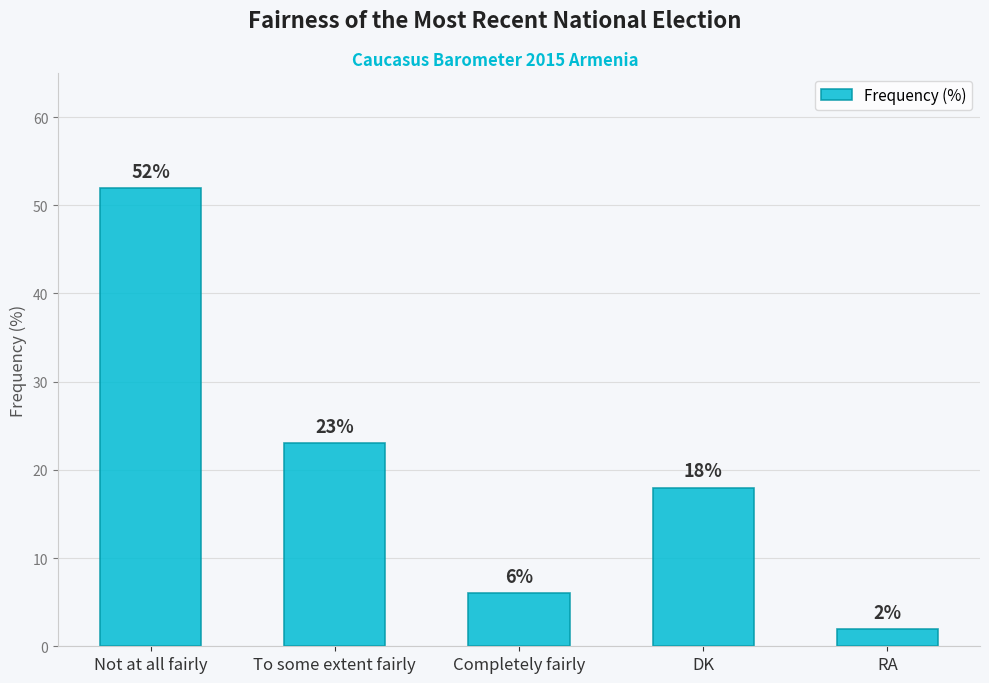

The chart shows a value of 10 at Completely fairly. True or false?

False